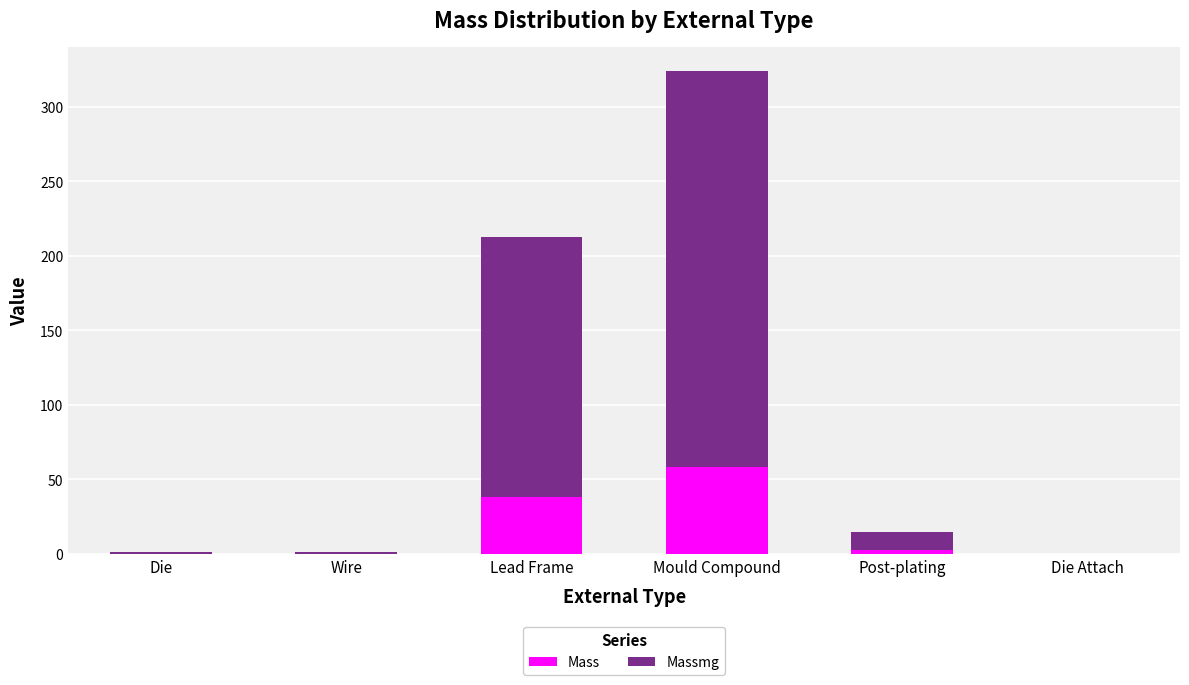

At which label is Mass closest to 29?

Lead Frame